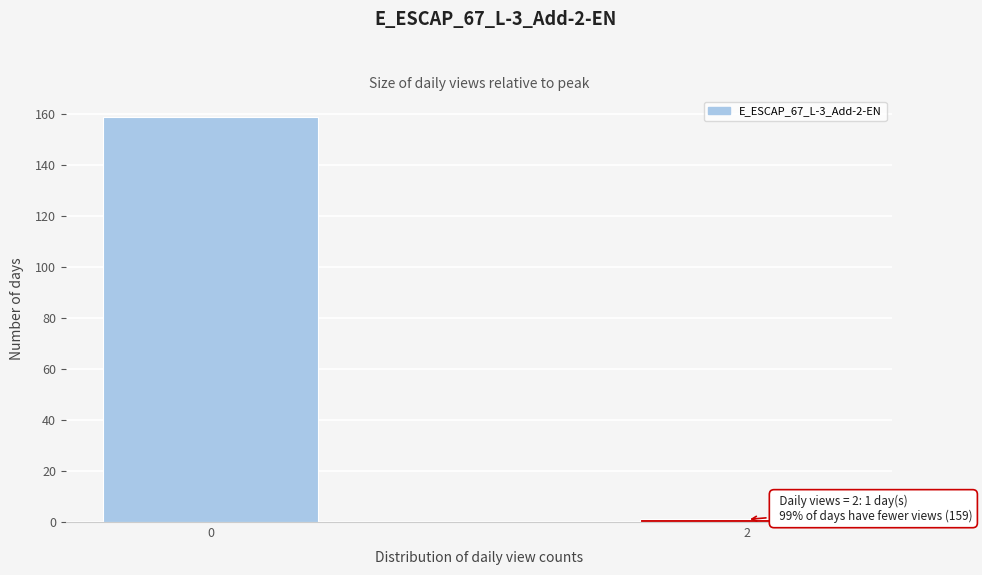

Reading left to right, what are all the values shown in this chart?

0=159	2=1